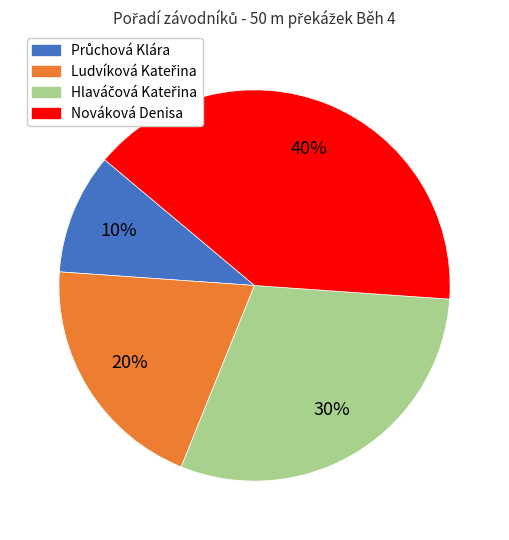

Is there any slice that represents more than half of the pie?

No